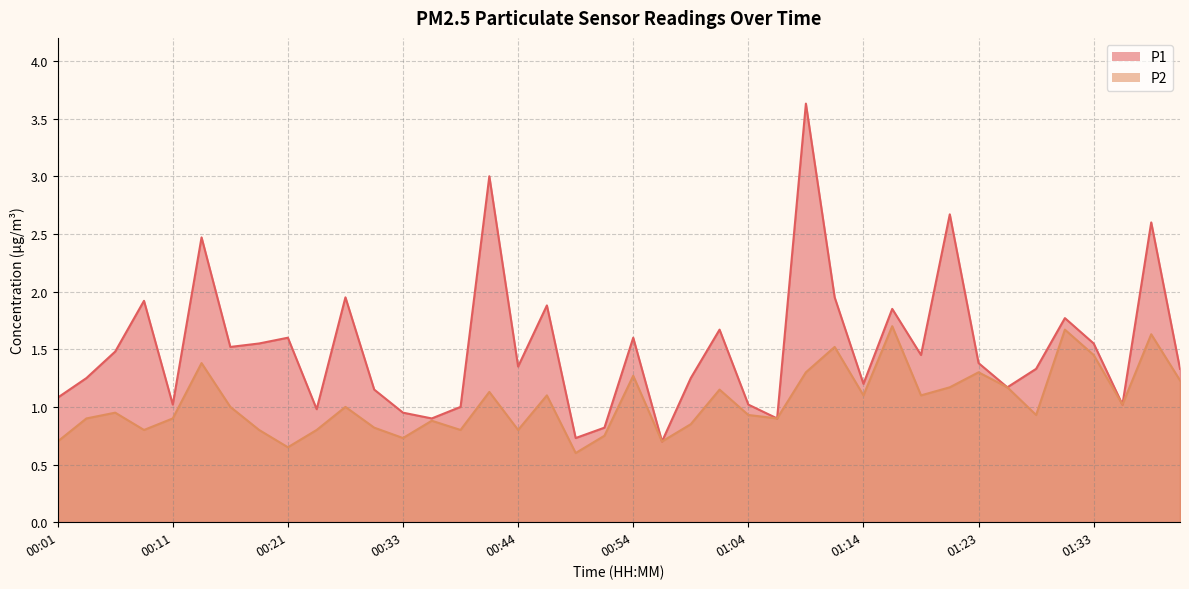

True or false: P1 has a value of 1.3 at 01:28.

True